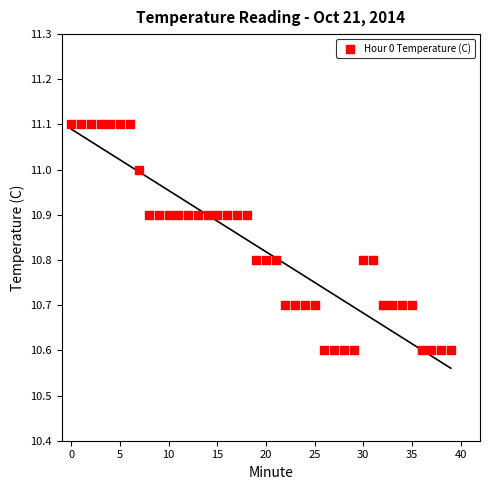

What is the range of Y values (max minus min)?

0.5